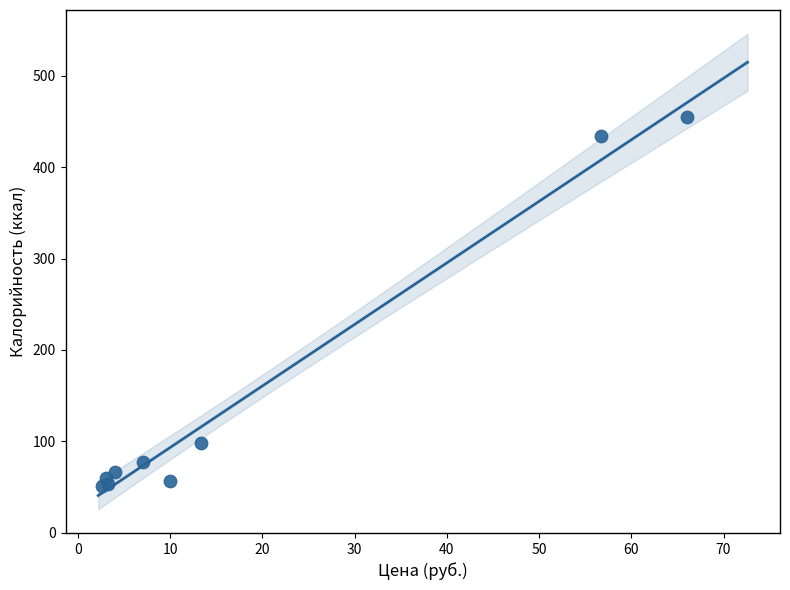

What Y value in the scatter plot is closest to 252?

97.8